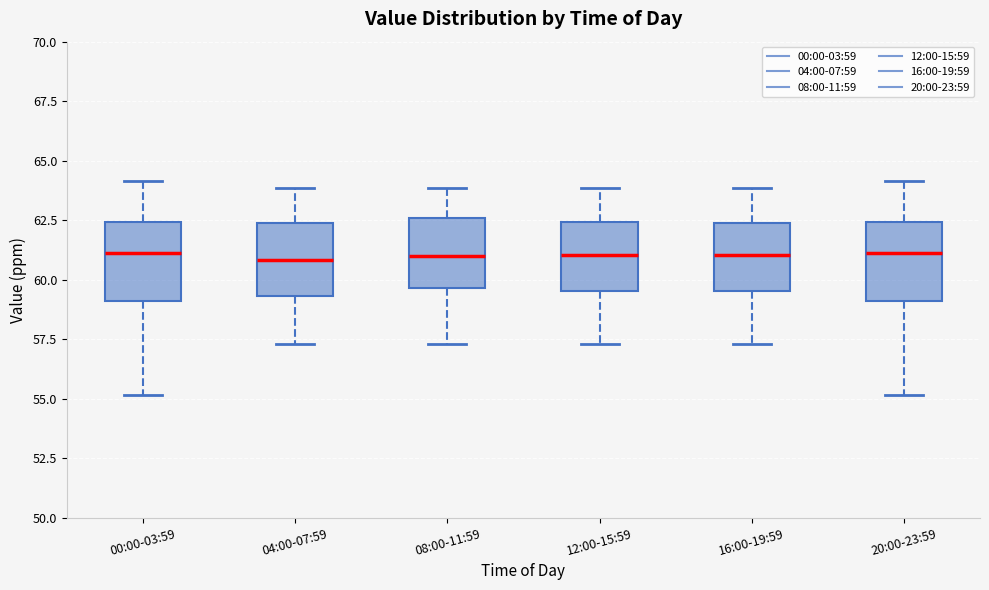

Where does the lower whisker of the box for 04:00-07:59 end on the y-axis? The values are not printed on the chart, so give them approximately, as read against the axis.

57.5